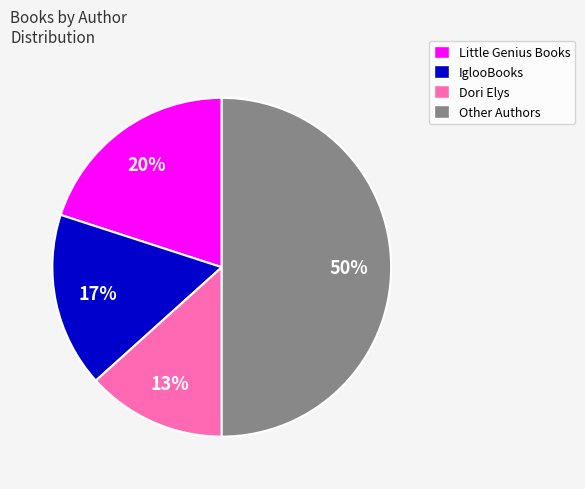

Rank the categories by value from highest to lowest.

Other Authors, Little Genius Books, IglooBooks, Dori Elys